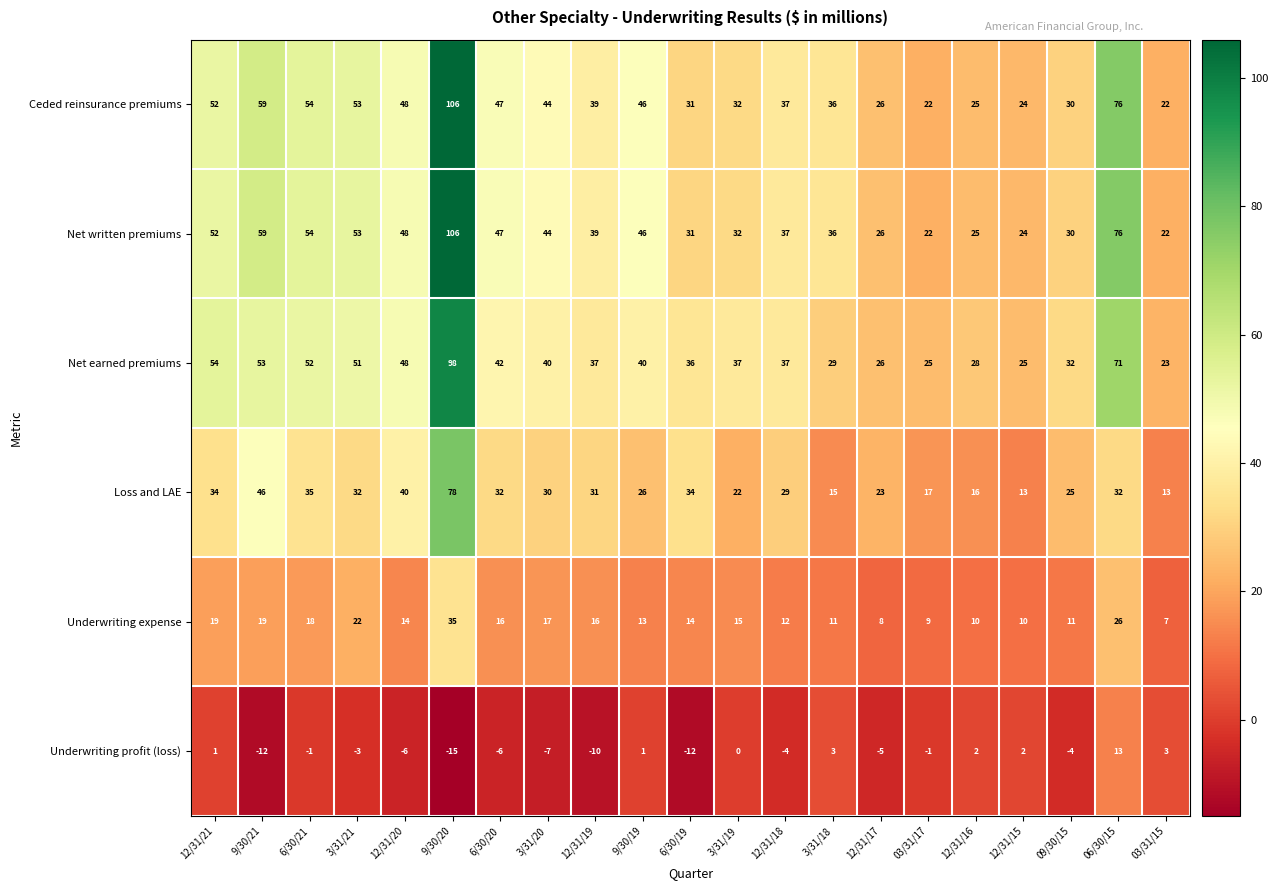

Where is Loss and LAE nearest to the value 45?

9/30/21